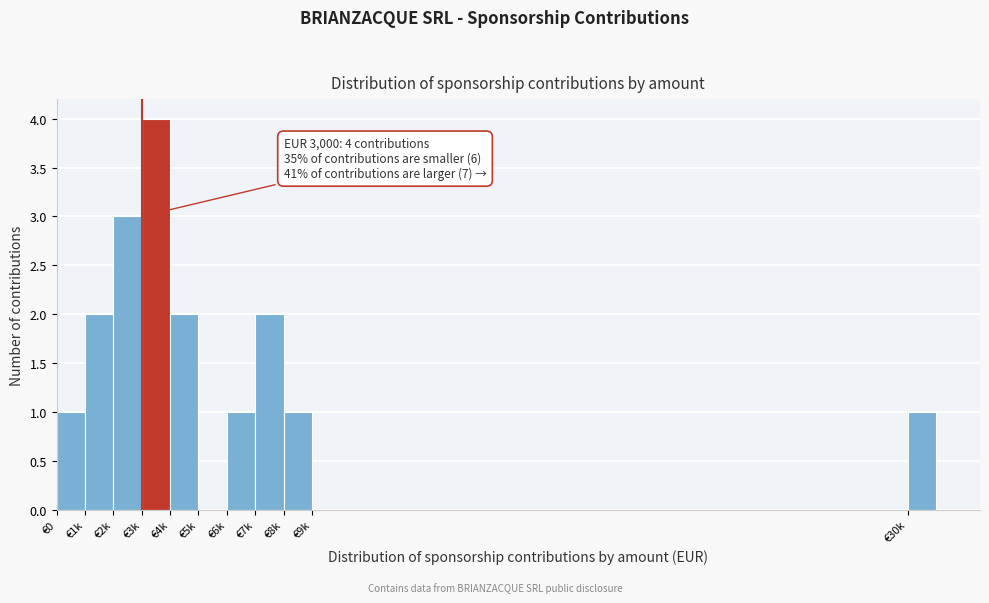

What is the ratio of the value at €1k to the value at €3k?

0.5